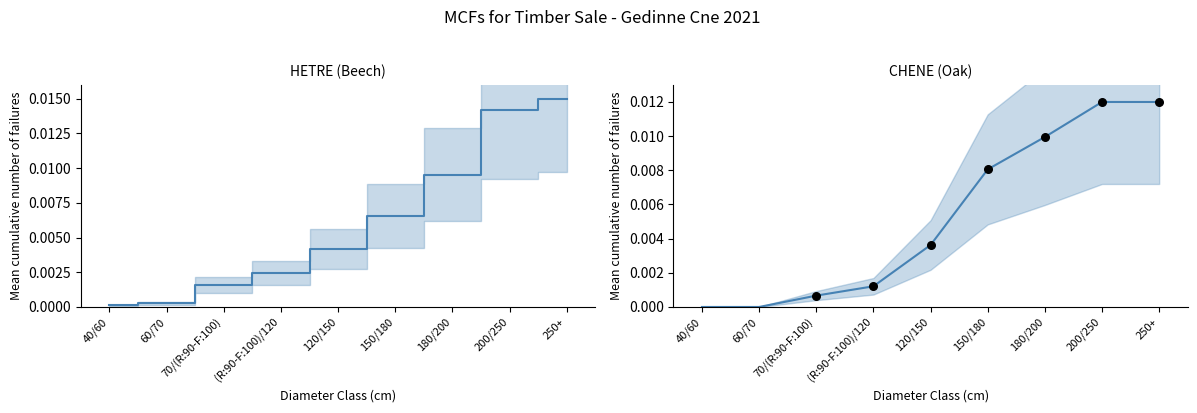

Which series reaches the minimum Y coordinate?

CHENE